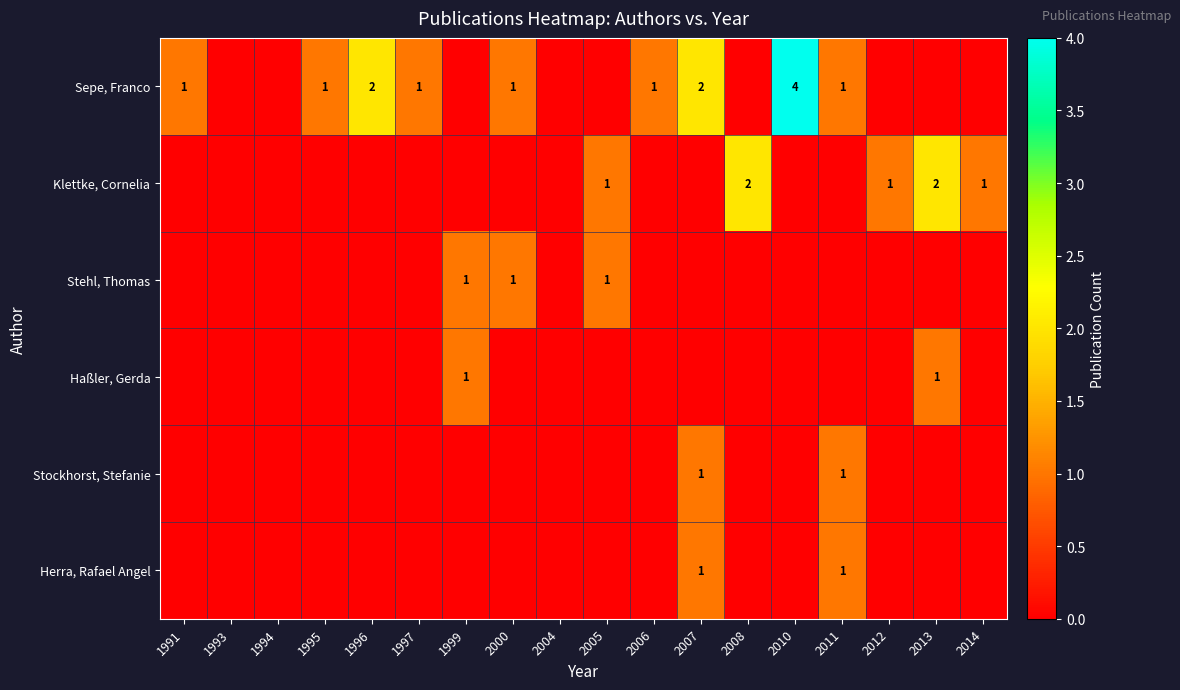

Rank the series by their maximum value, from highest to lowest.

Sepe, Franco, Klettke, Cornelia, Stehl, Thomas, Haßler, Gerda, Stockhorst, Stefanie, Herra, Rafael Angel